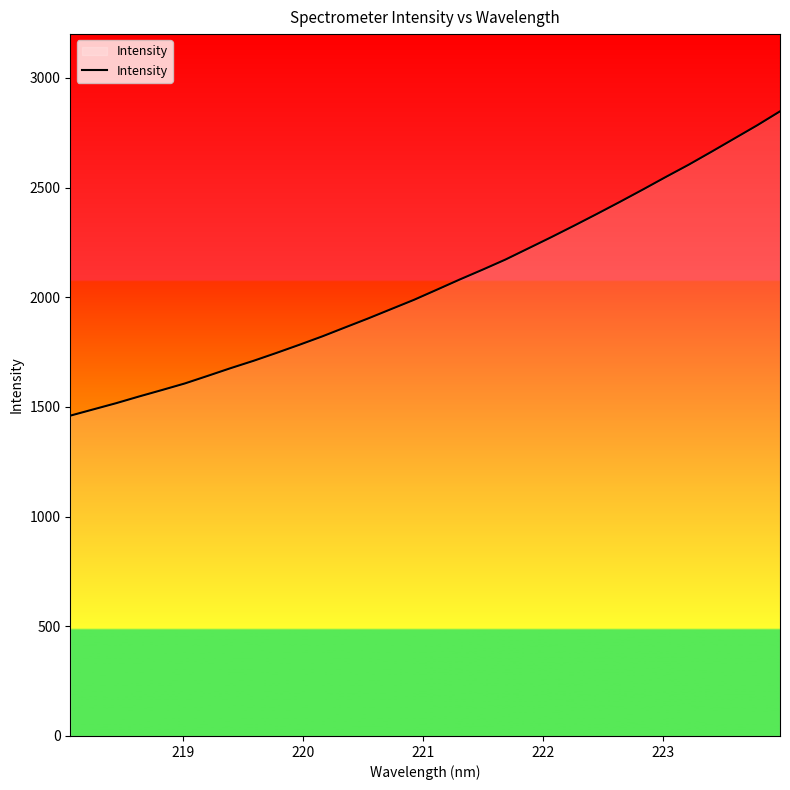

Reading left to right, transcribe all the data shown in this chart.

1460.4	1488.8	1517.2	1547.8	1577.2	1607.3	1641.9	1677.0	1710.6	1746.5	1783.6	1821.9	1862.9	1903.6	1946.0	1988.4	2034.5	2081.1	2126.0	2172.2	2223.1	2274.1	2326.7	2380.4	2435.1	2491.1	2548.3	2604.2	2663.4	2723.7	2784.0	2847.8